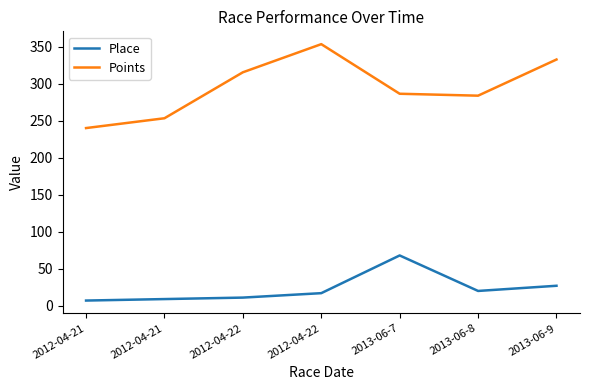

How many lines are shown in the chart?

2